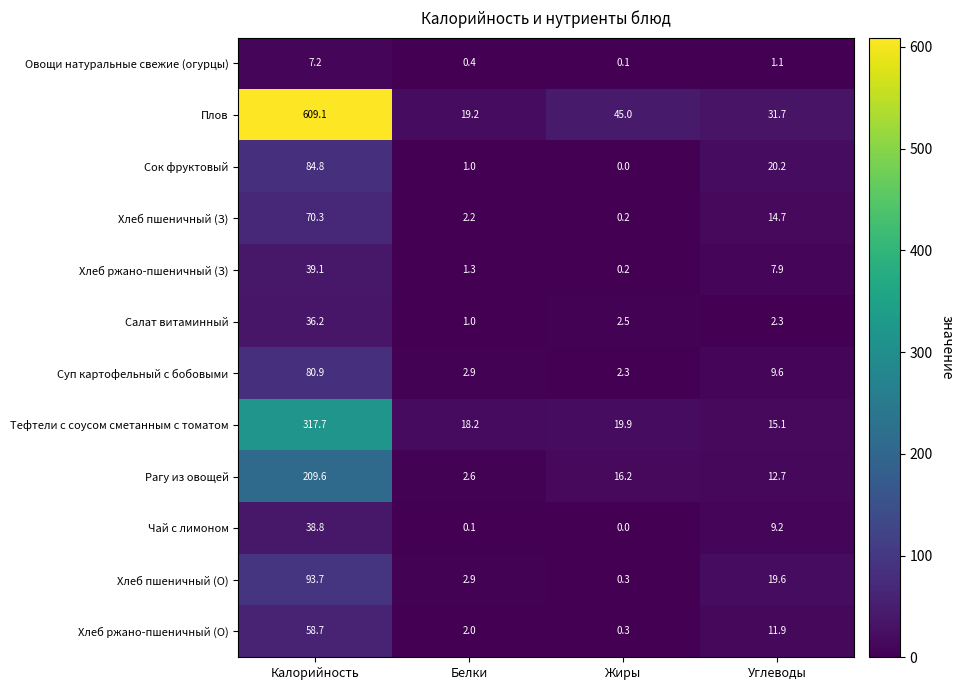

How many values in the Салат витаминный series are below 2?

1